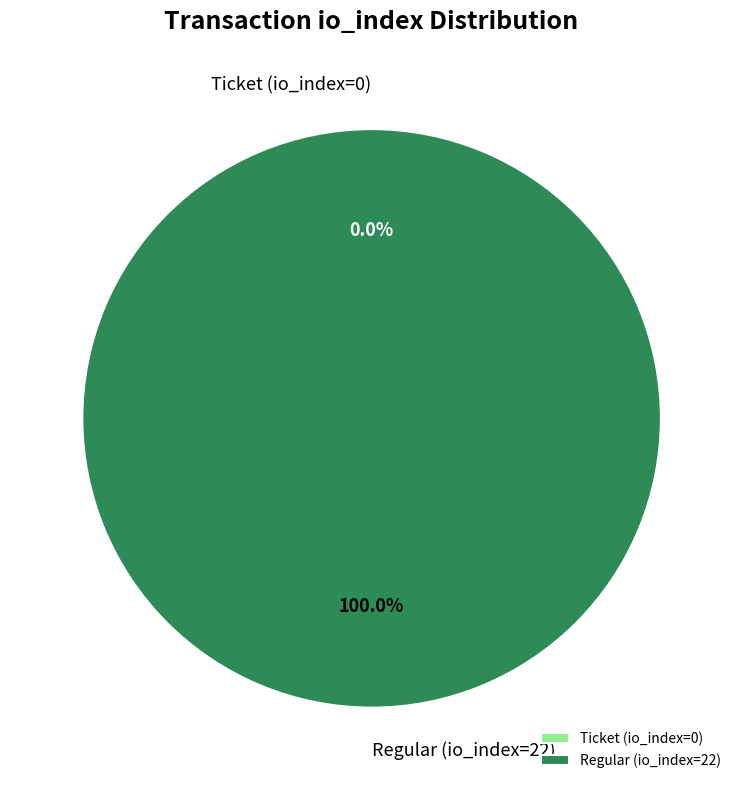

Rank the categories by value from highest to lowest.

Regular (io_index=22), Ticket (io_index=0)